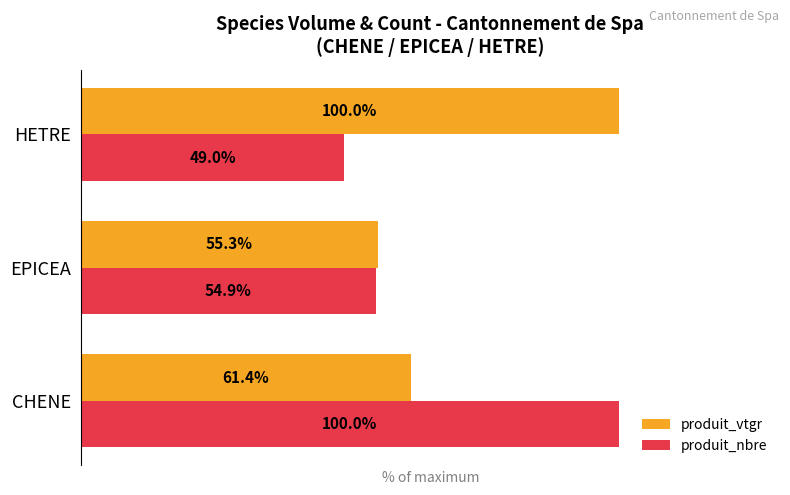

List the labels in order of produit_vtgr value, largest first.

HETRE, CHENE, EPICEA